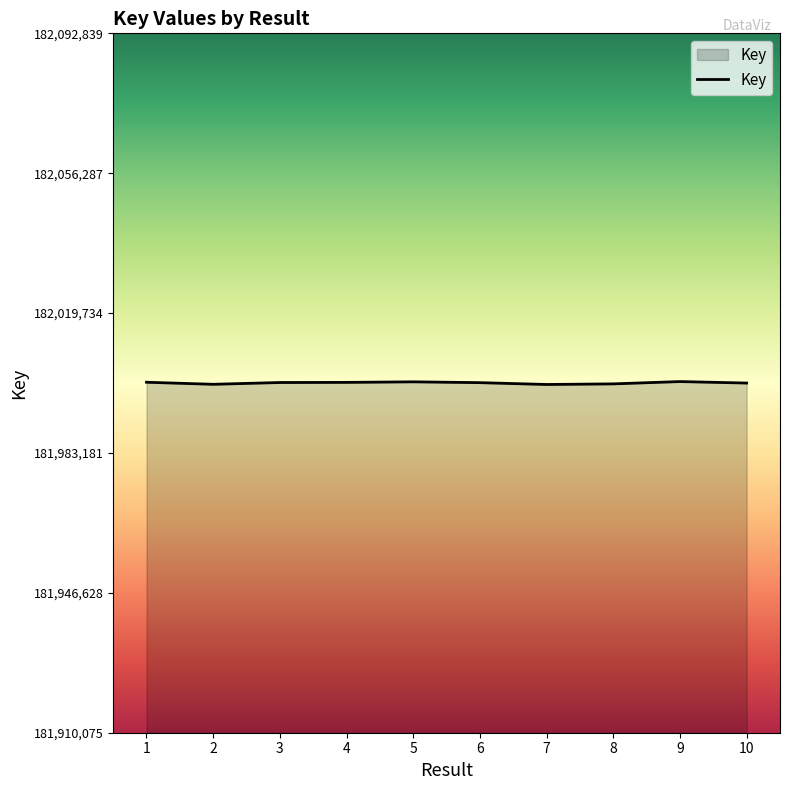

What is the smallest value displayed?

182001076